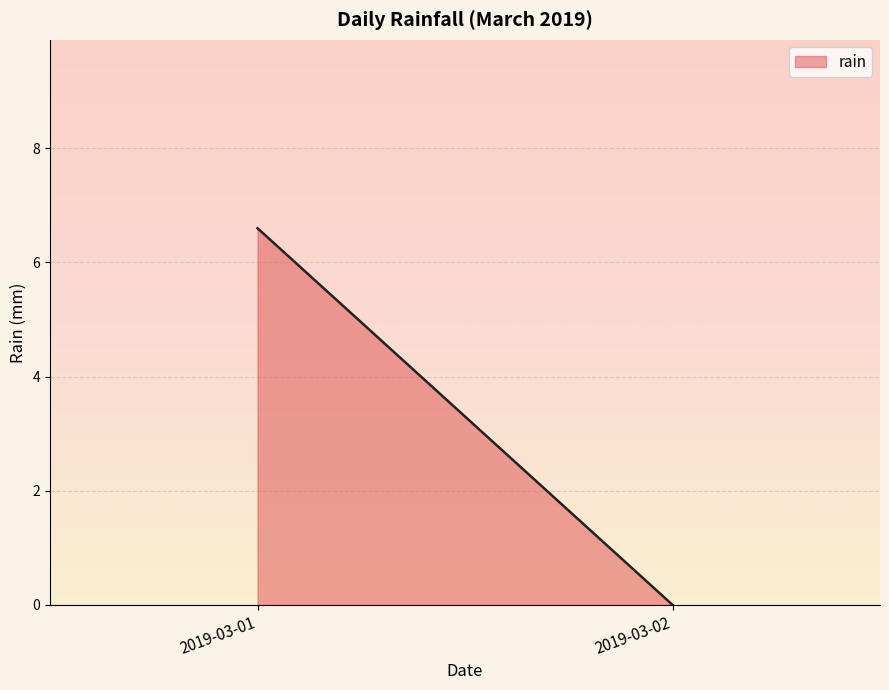

List the labels in order of value, largest first.

2019-03-01, 2019-03-02